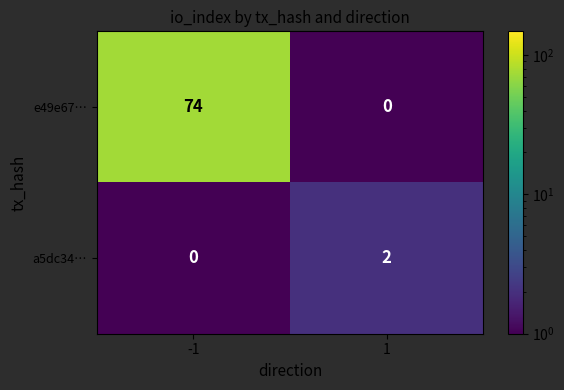

Reading left to right, extract all data points from this chart.

e49e67…: -1=74	1=0
a5dc34…: -1=0	1=2